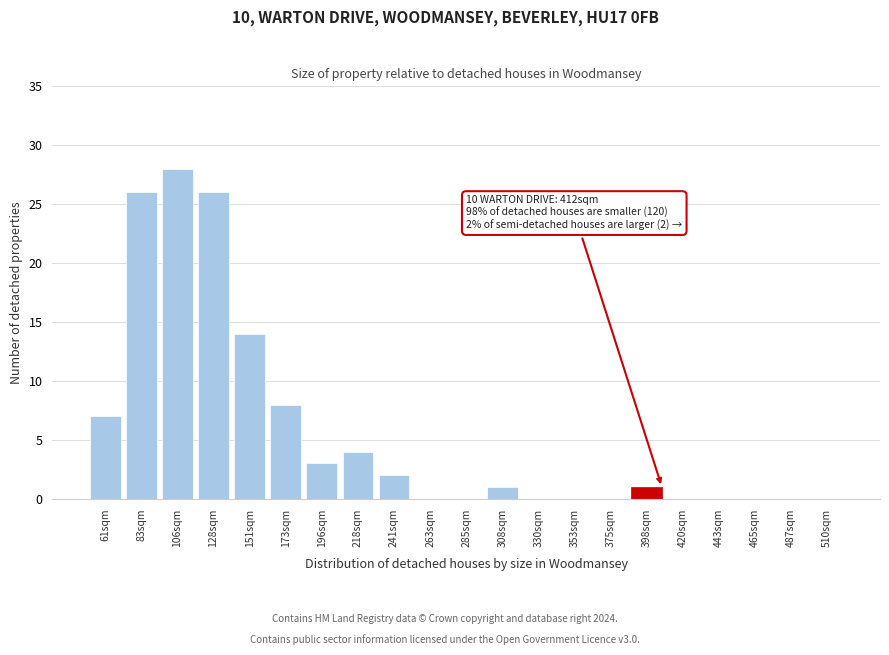

Reading right to left, what are all the values shown in this chart?

510sqm=0	487sqm=0	465sqm=0	443sqm=0	420sqm=0	398sqm=1	375sqm=0	353sqm=0	330sqm=0	308sqm=1	285sqm=0	263sqm=0	241sqm=2	218sqm=4	196sqm=3	173sqm=8	151sqm=14	128sqm=26	106sqm=28	83sqm=26	61sqm=7